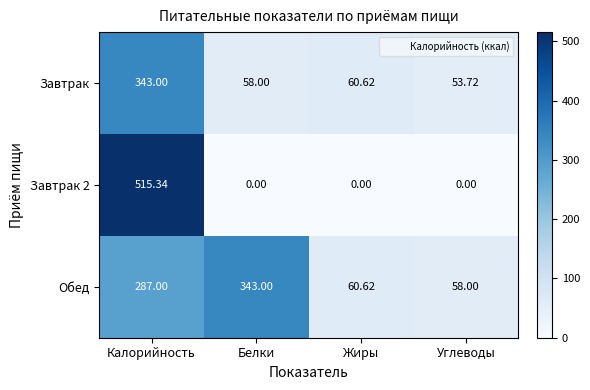

What is the spread (max minus min) of values at Калорийность?

228.3